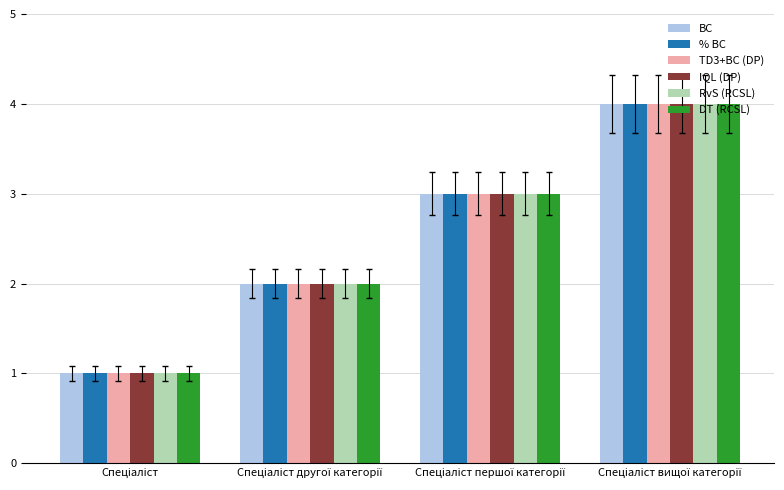

What is the maximum value for DT (RCSL)?

4